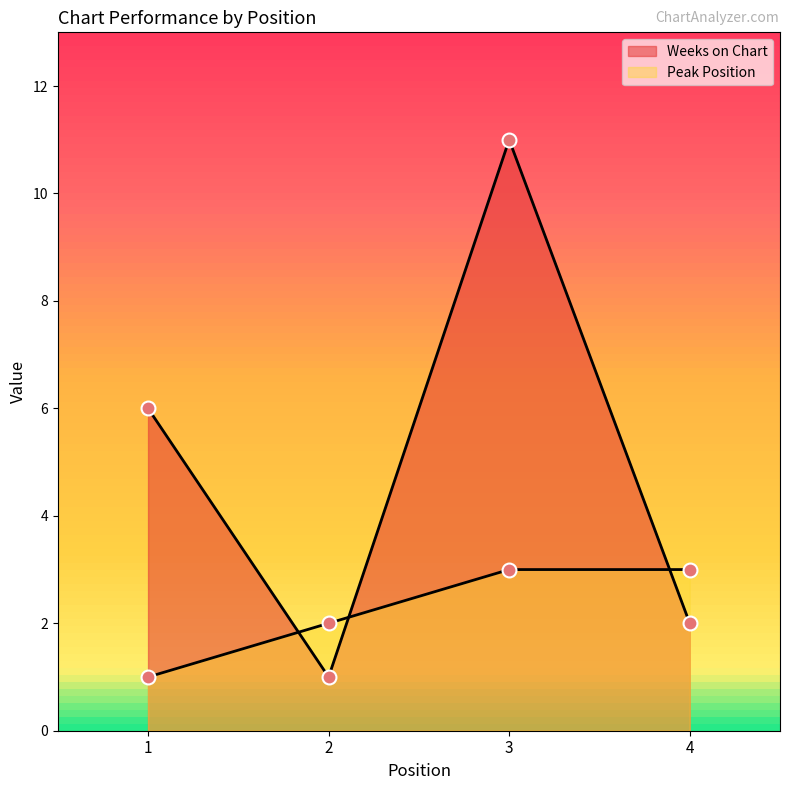

Reading left to right, transcribe all the data shown in this chart.

Weeks on Chart: 6	1	11	2
Peak Position: 1	2	3	3